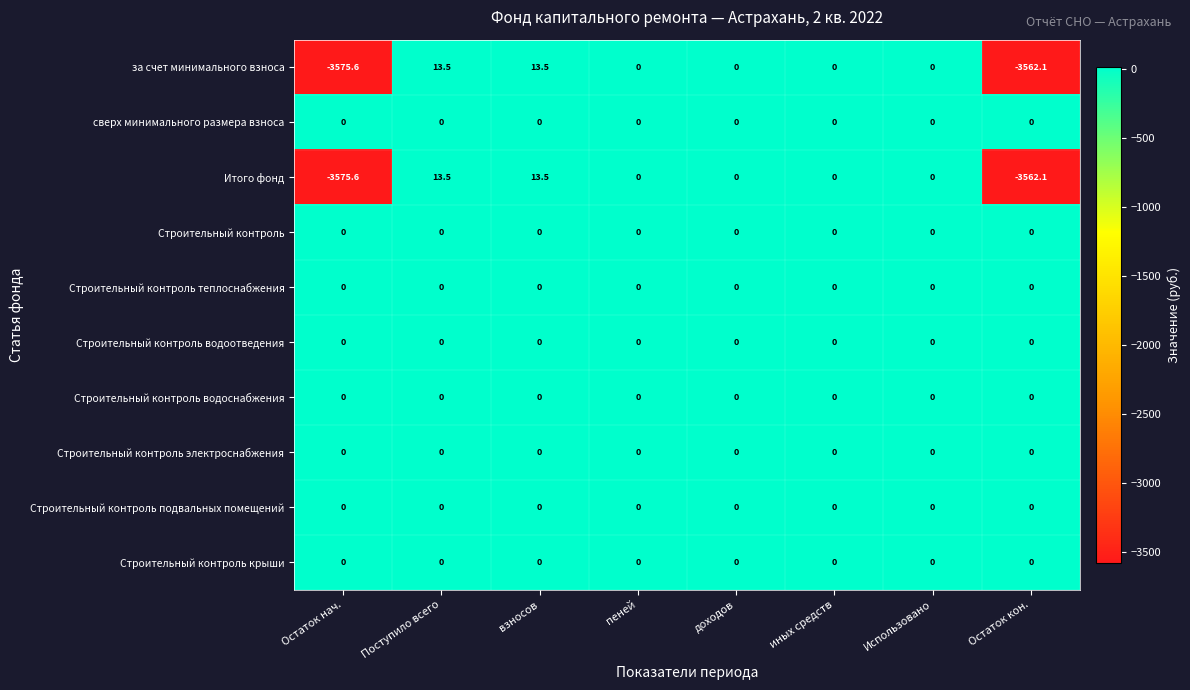

What is the difference between the highest and lowest values at взносов?

13.5